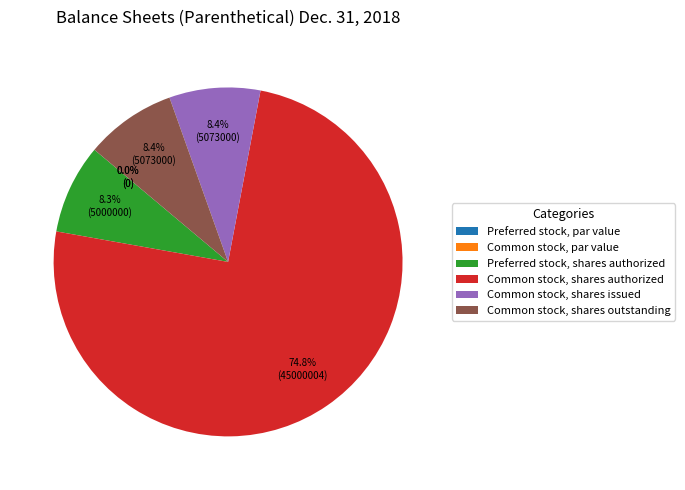

Between Common stock, shares outstanding and Common stock, shares issued, which is larger?

Common stock, shares outstanding